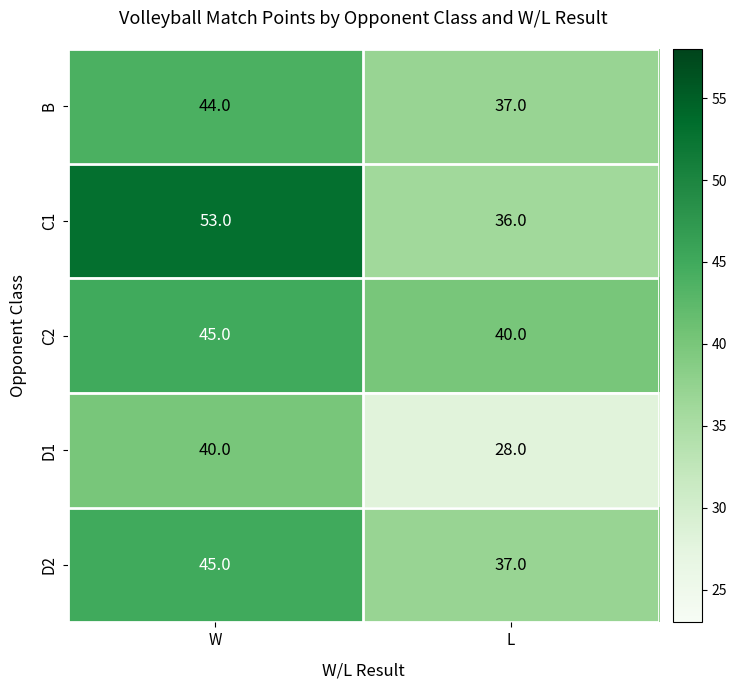

List the labels in order of D2 value, largest first.

W, L